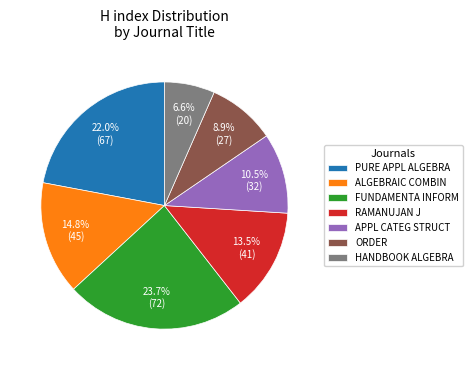

Does any single category account for the majority?

No